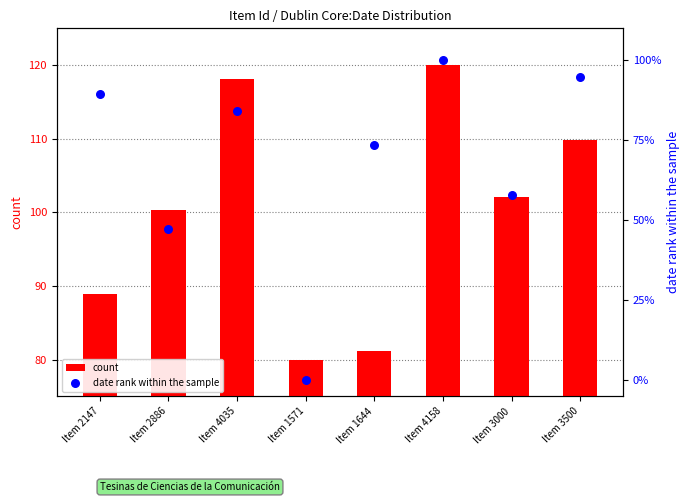

At which category is the sum across all series the highest?

Item 4158